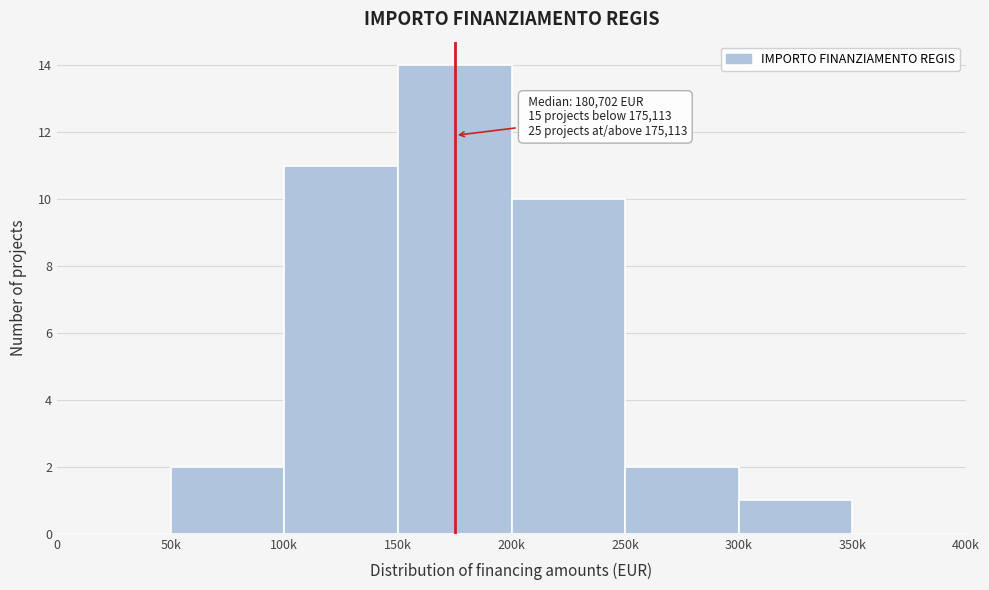

Reading right to left, transcribe all the data shown in this chart.

350k=0	300k=1	250k=2	200k=10	150k=14	100k=11	50k=2	0=0